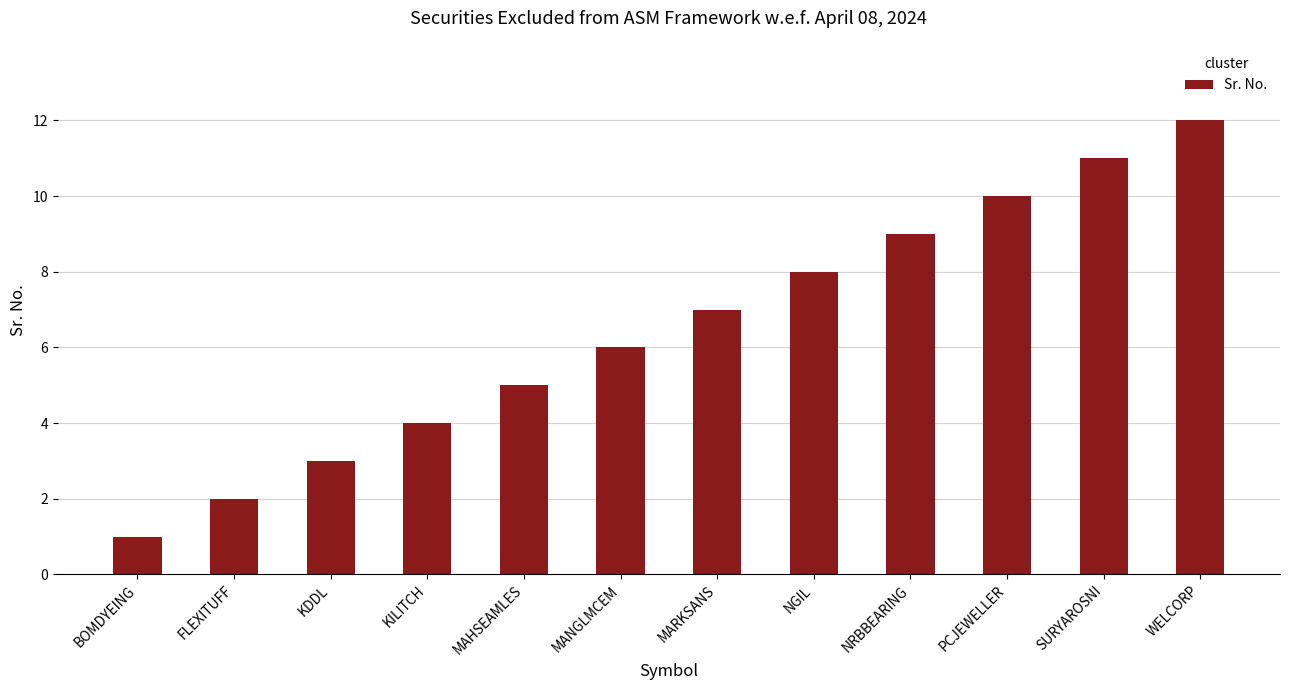

List the labels in order of value, largest first.

WELCORP, SURYAROSNI, PCJEWELLER, NRBBEARING, NGIL, MARKSANS, MANGLMCEM, MAHSEAMLES, KILITCH, KDDL, FLEXITUFF, BOMDYEING